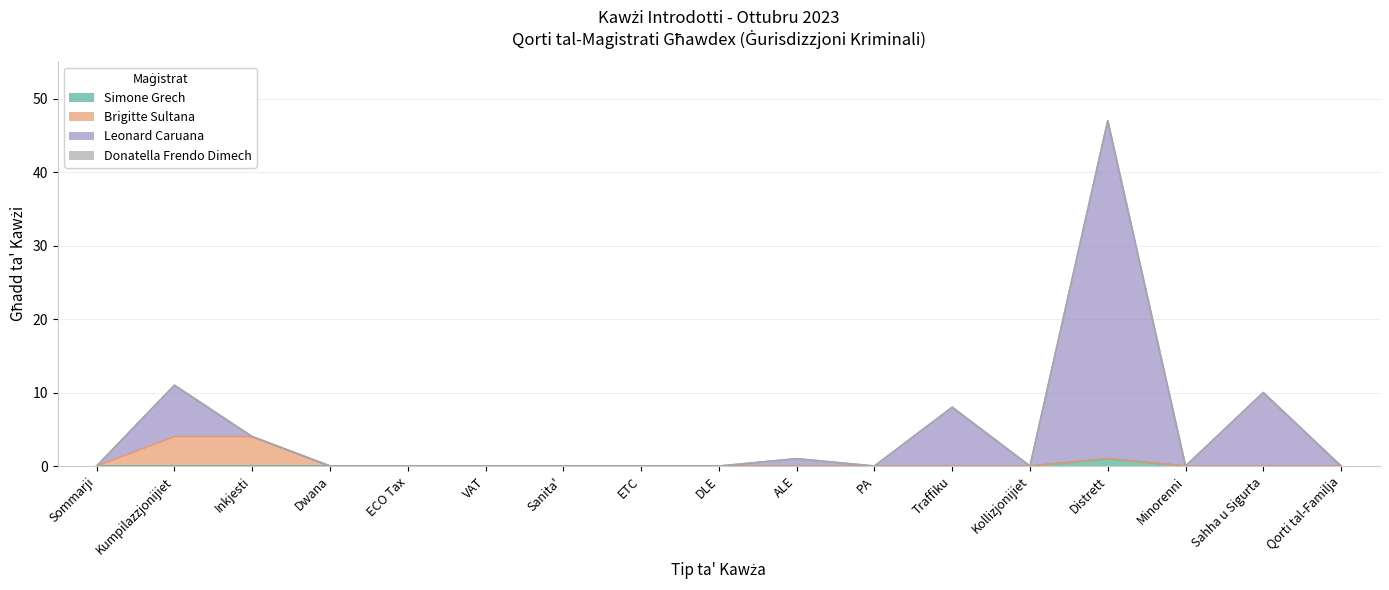

Which series has the largest total across all categories?

Leonard Caruana